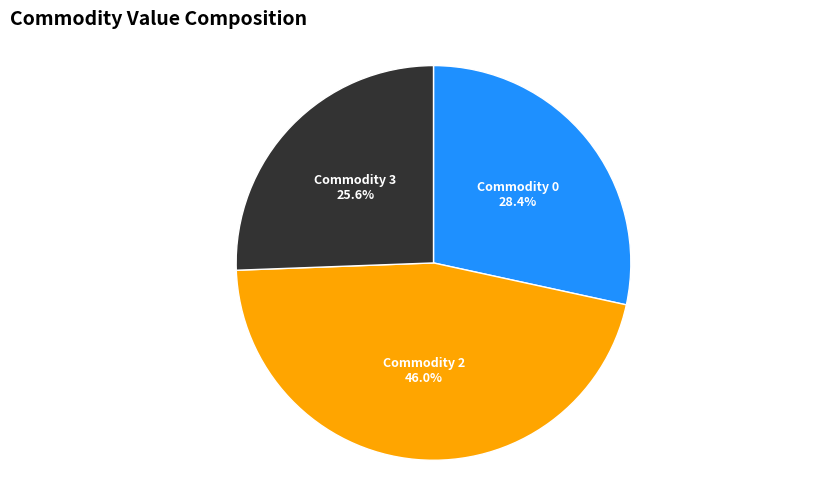

Does any single category account for the majority?

No